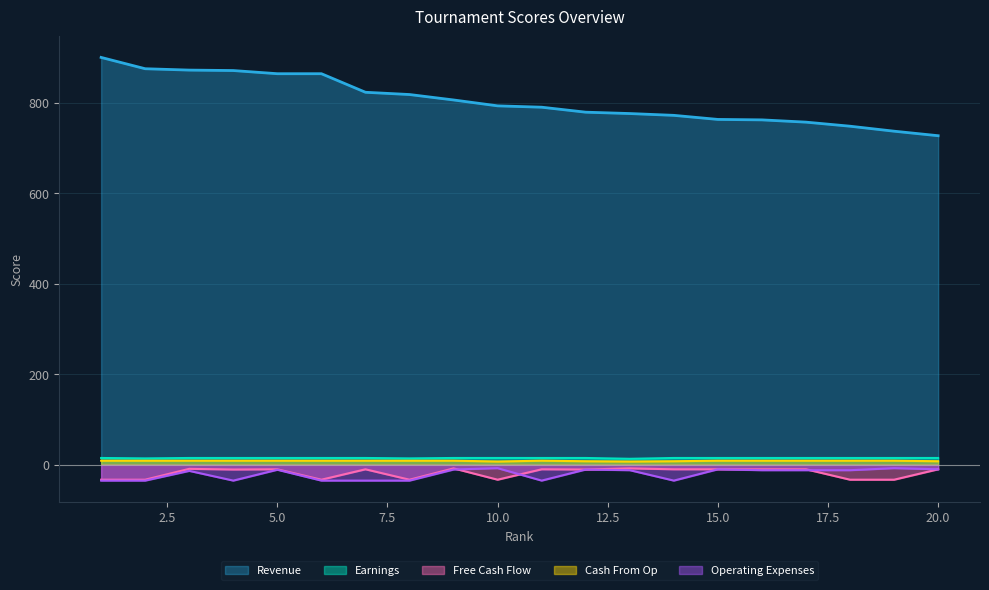

What is the highest value of the Operating Expenses series?

-7.5